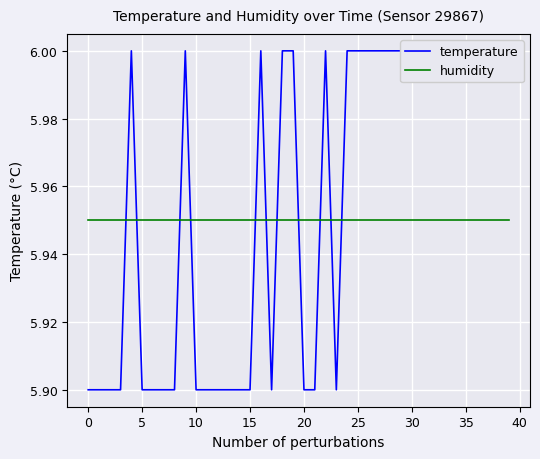

What is the maximum value for humidity?

6.0